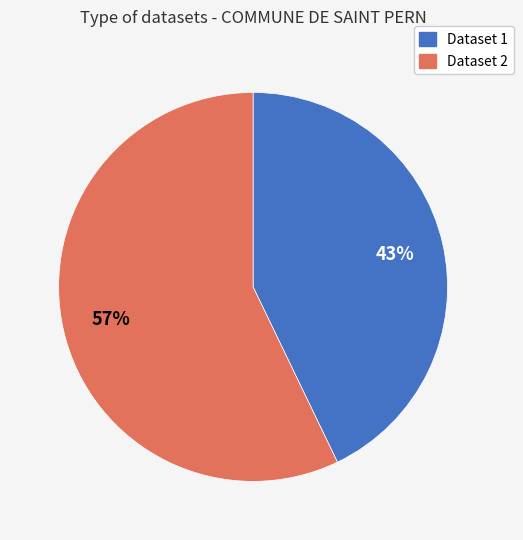

Is there any slice that represents more than half of the pie?

Yes